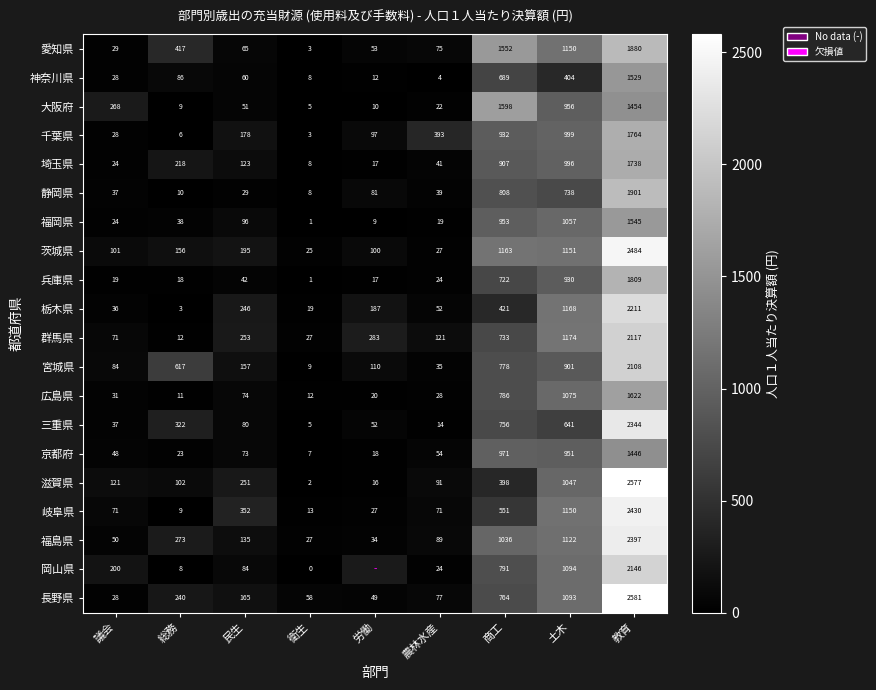

What is the average value of the 千葉県 series?

489